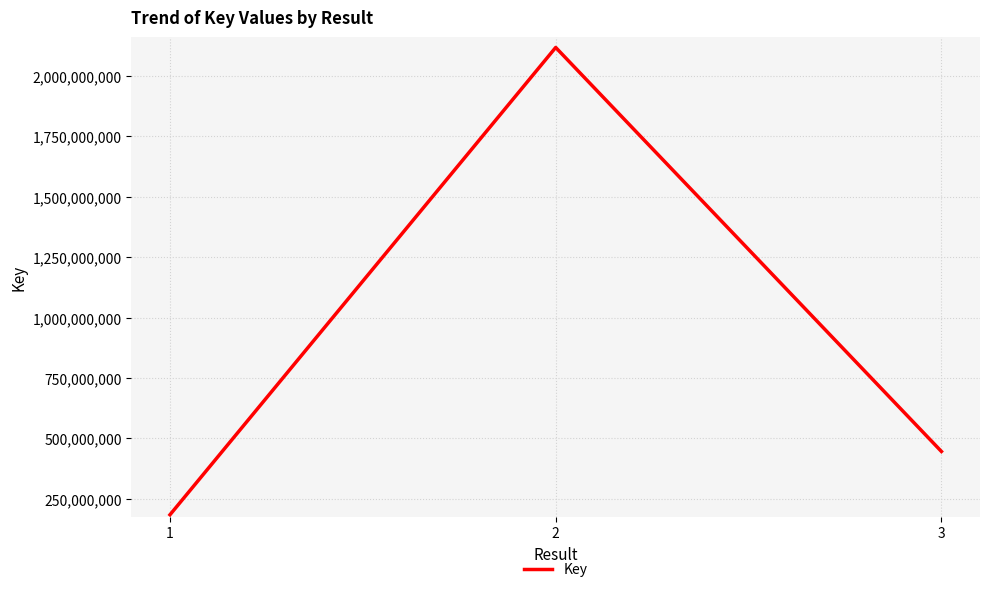

What is the difference between the values at 1 and 3?

261927773